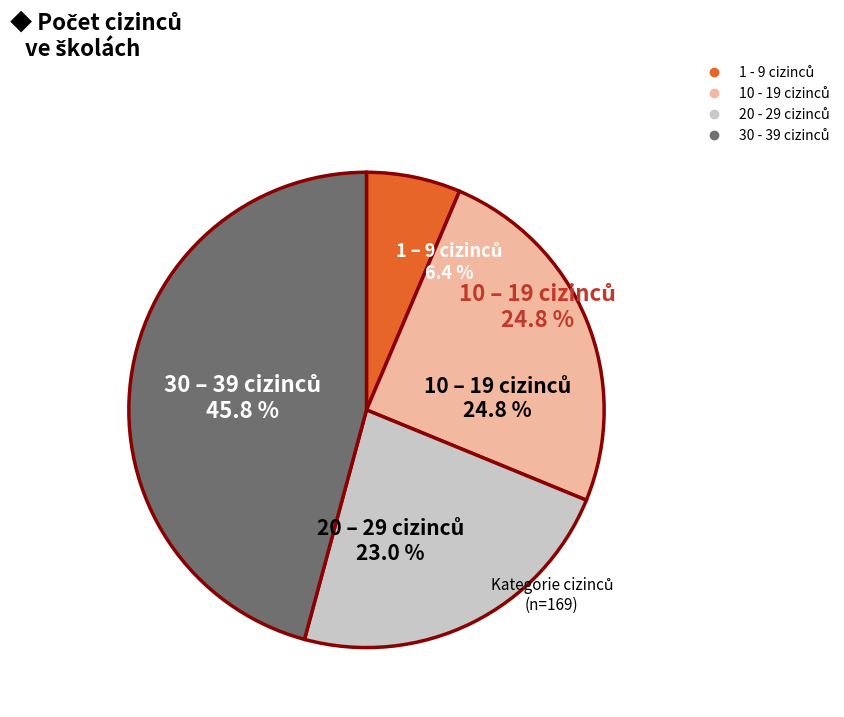

What percentage is the 20 - 29 cizinců slice, to the nearest percent?

23%